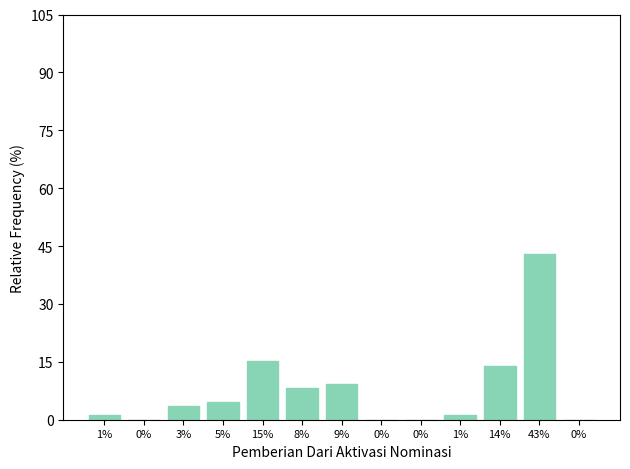

What is the label of the 8th bar from the right?

8%